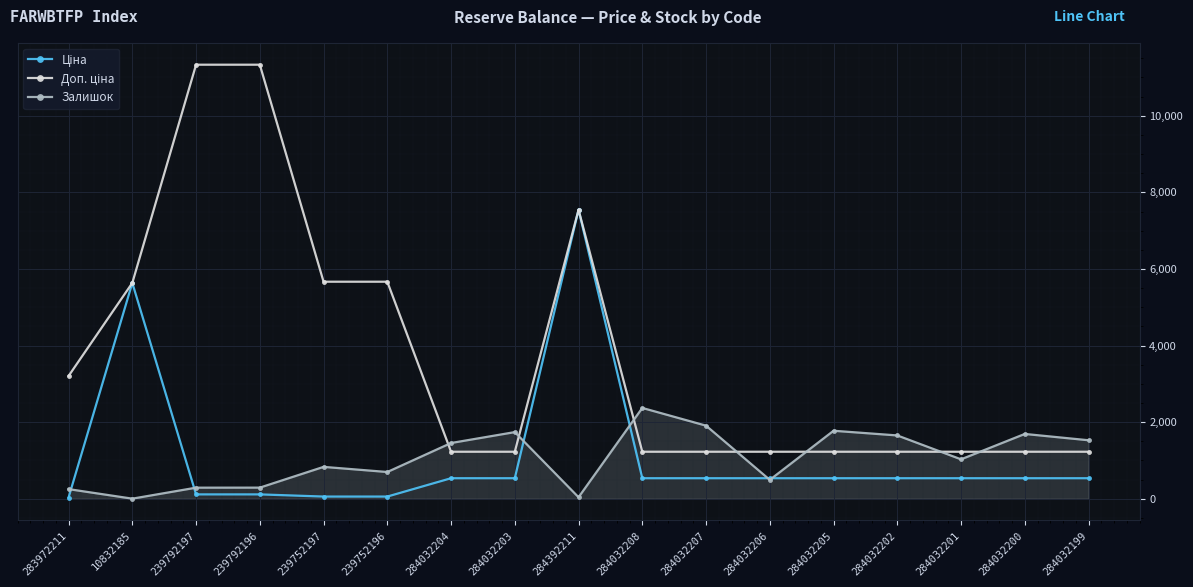

At how many categories does at least one series exceed 4875?

6